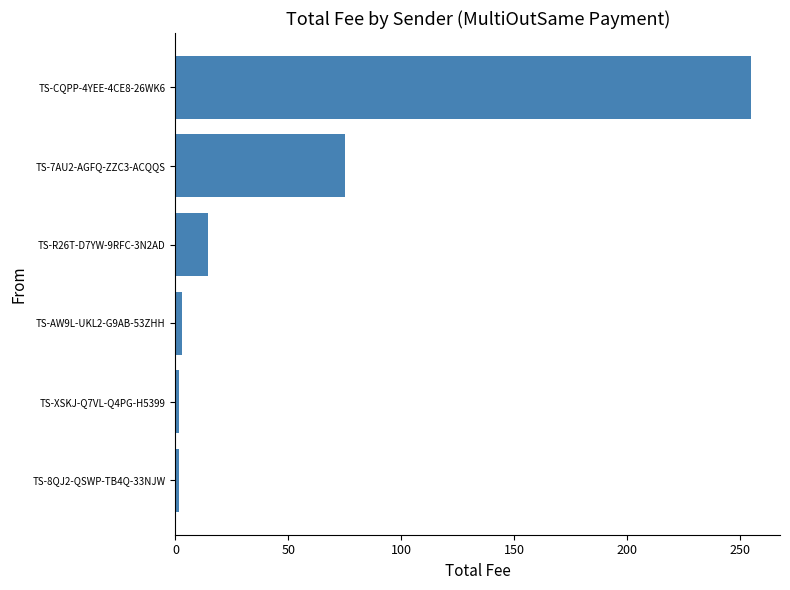

Between TS-R26T-D7YW-9RFC-3N2AD and TS-CQPP-4YEE-4CE8-26WK6, which is larger?

TS-CQPP-4YEE-4CE8-26WK6